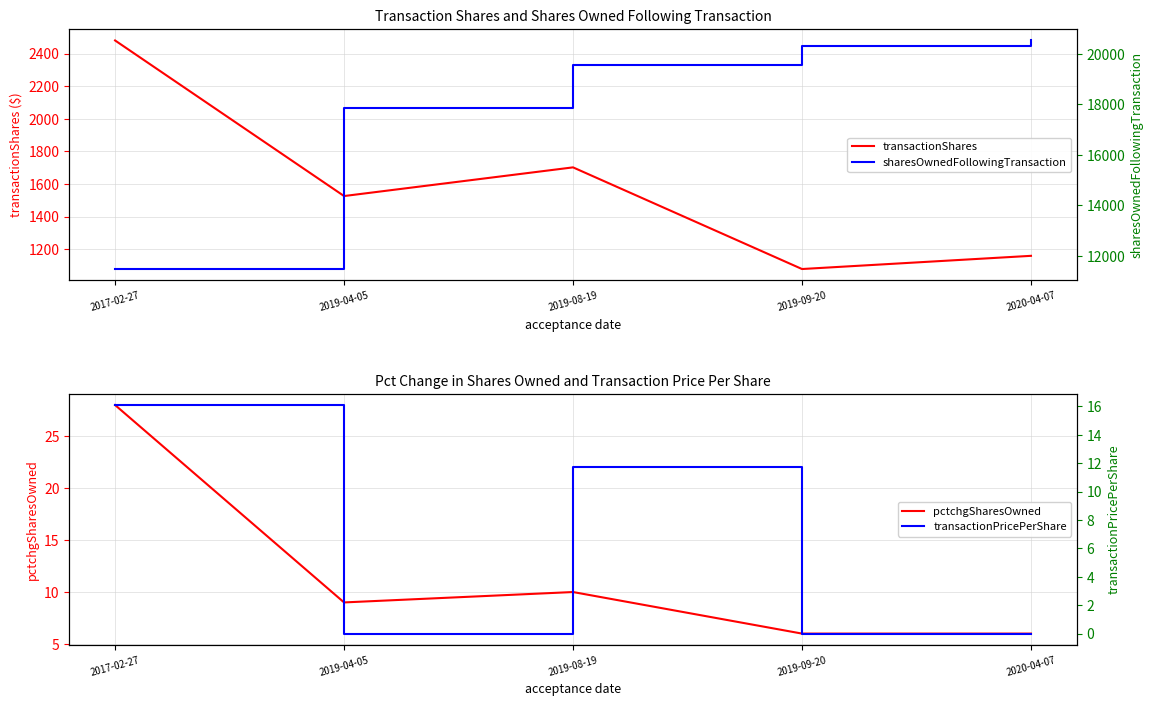

What value does the sharesOwnedFollowingTransaction series have at 2019-08-19?

19558.0